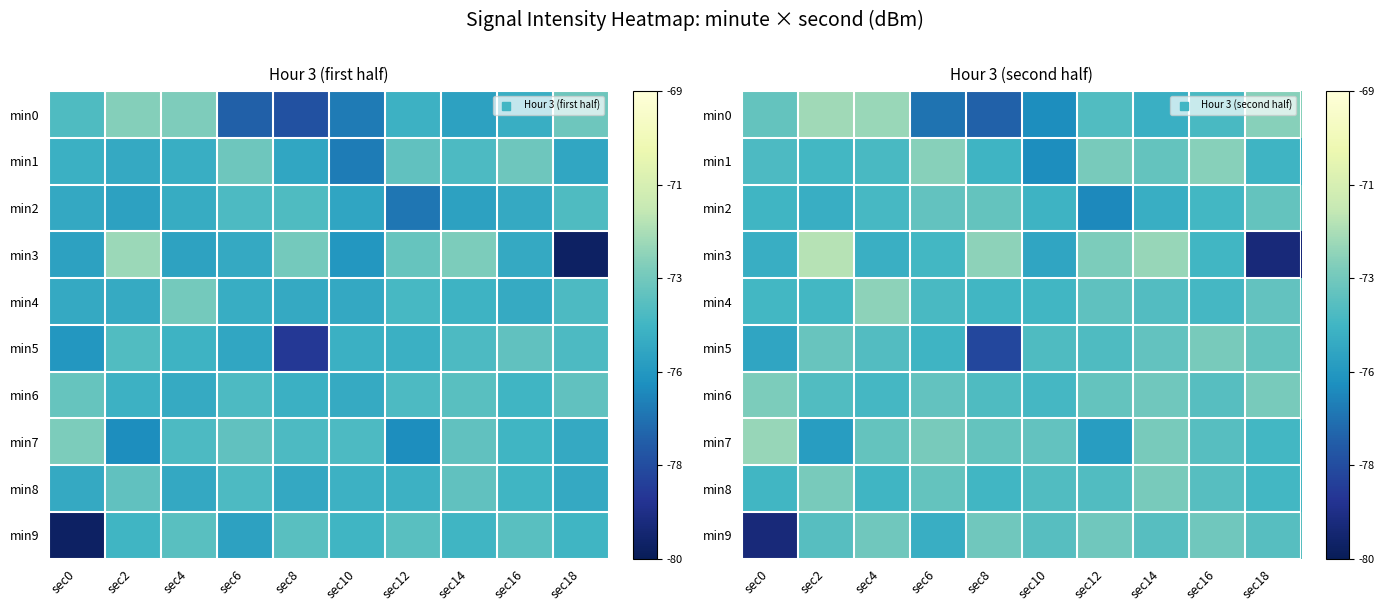

What is the difference between the min6 values at sec18 and sec2?

0.8